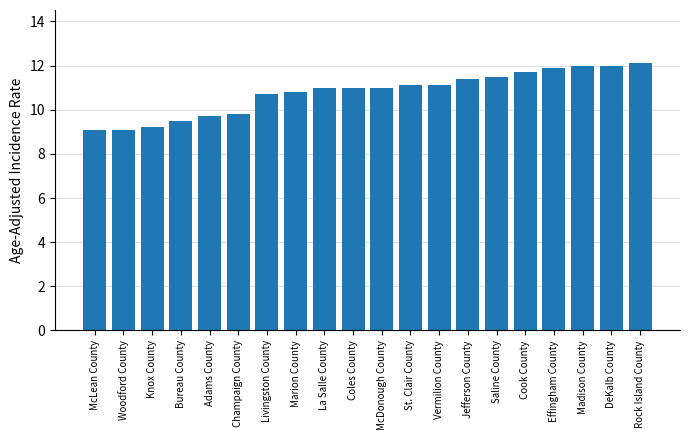

What is the value of the 15th bar from the left?

11.5